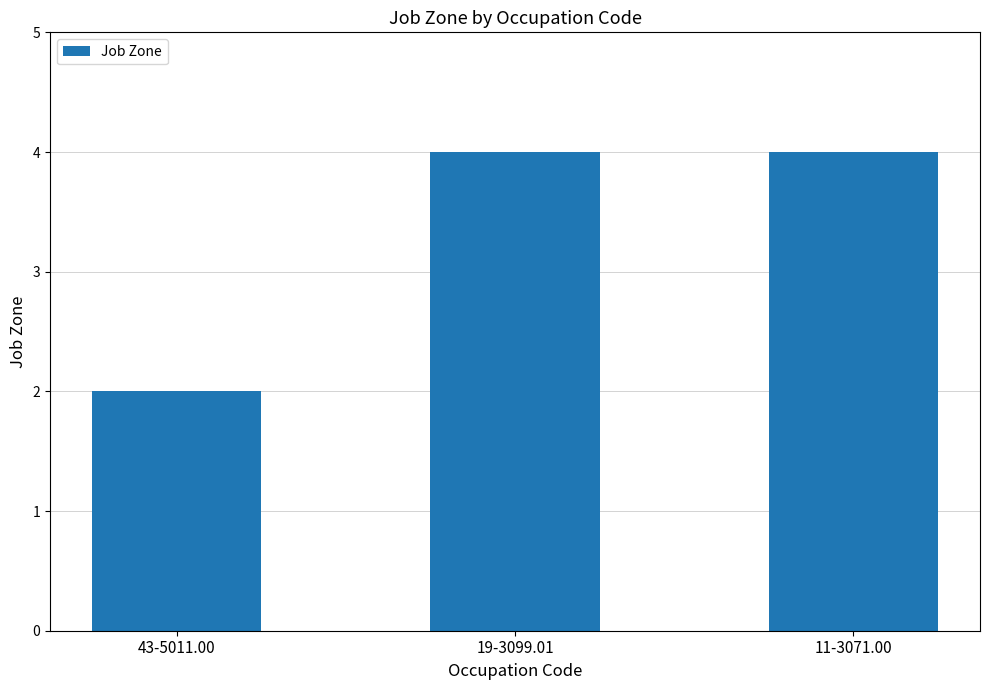

Are the bars horizontal?

No